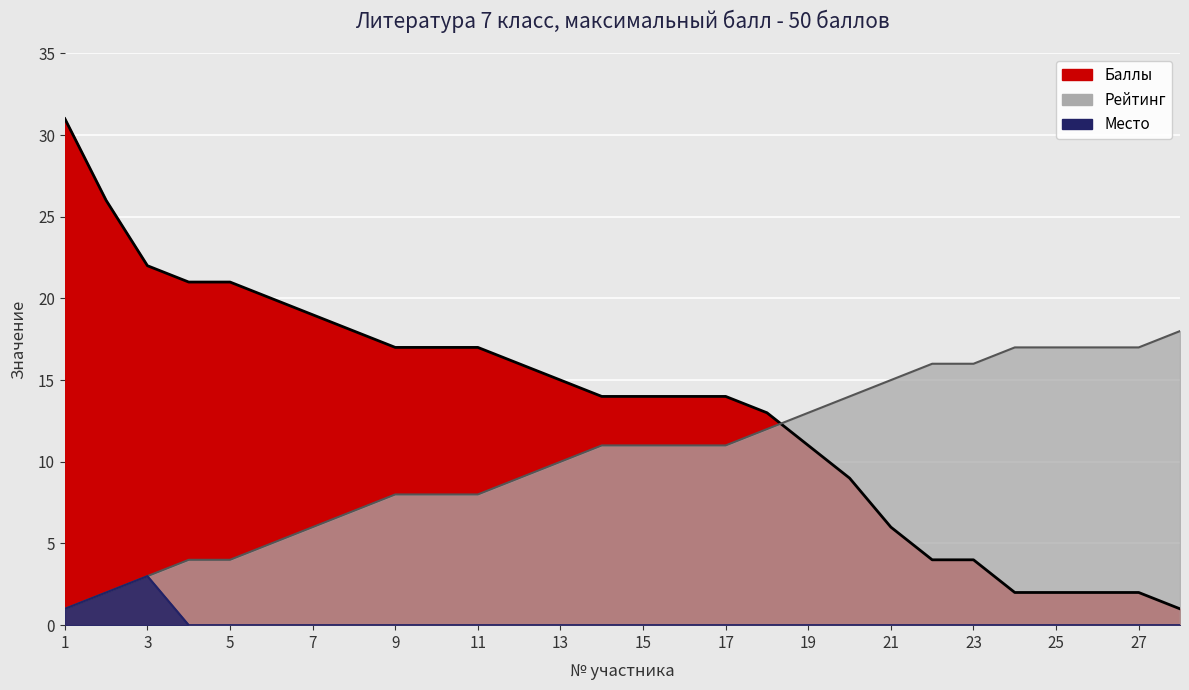

Is it true that Место equals 0 at 16?

True